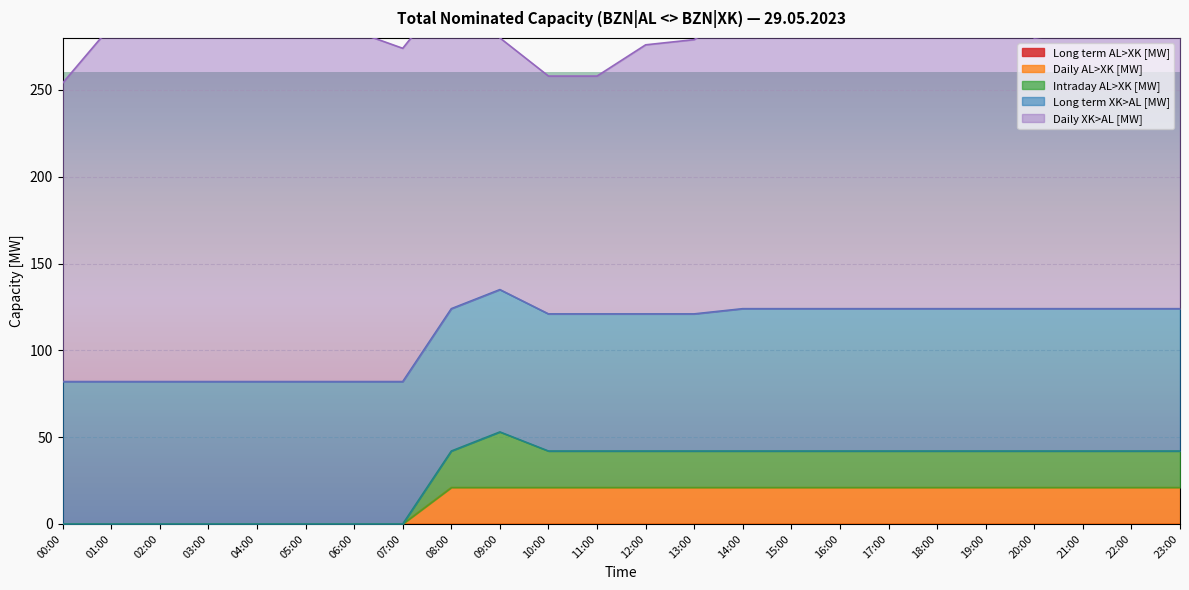

The Daily AL>XK [MW] series shows 21 at 12:00. True or false?

True